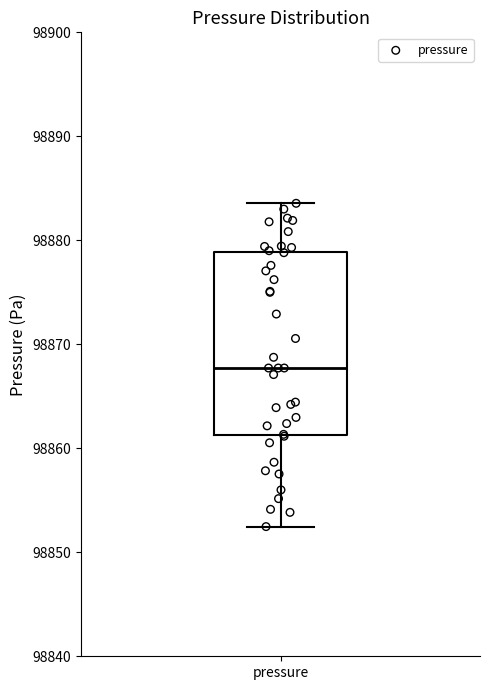

Transcribe this box plot: give where the median line is, the range the box spans, and where the two whiskers end, as read against the y-axis. The values are not printed on the chart, so give them approximately, as read against the axis.

median 98868, box 98861 to 98879, whiskers 98852 to 98884